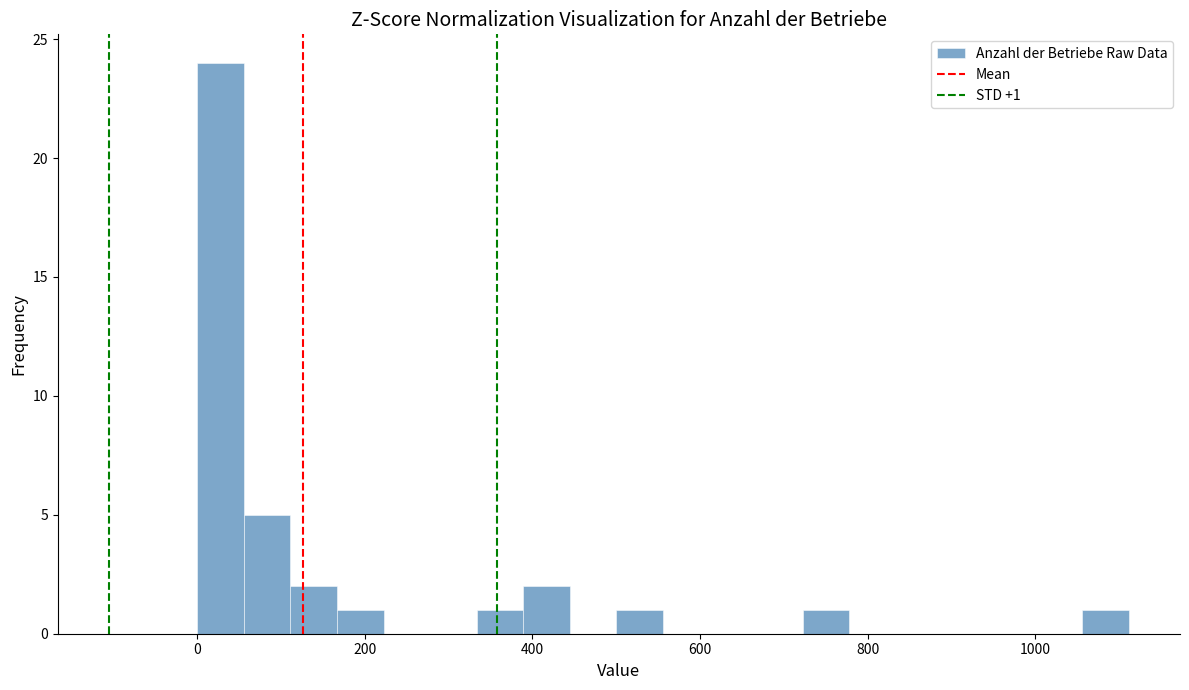

Read against the x-axis, roughly where is the centre of the tallest bar?

20